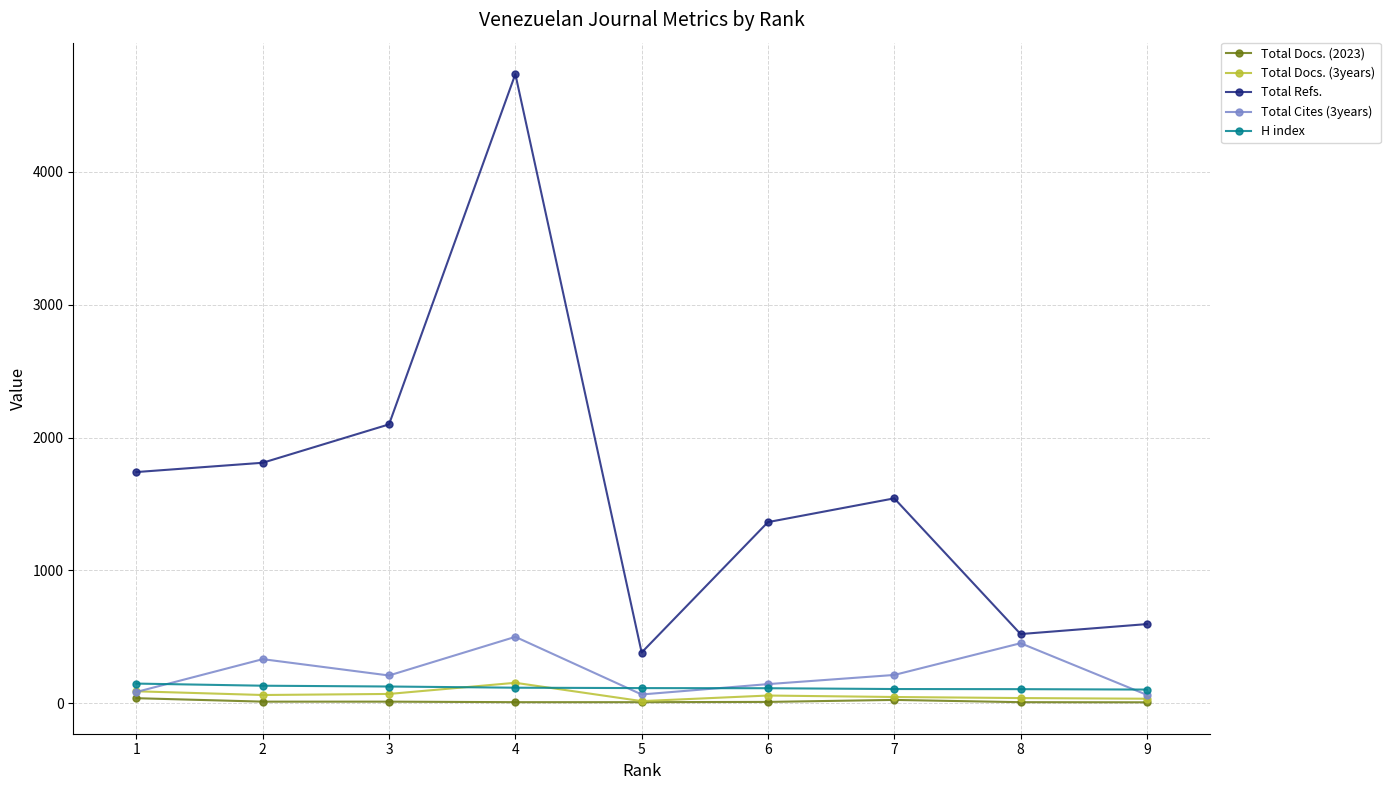

What is the value of the Total Refs. point at the 2nd from the left?

1810